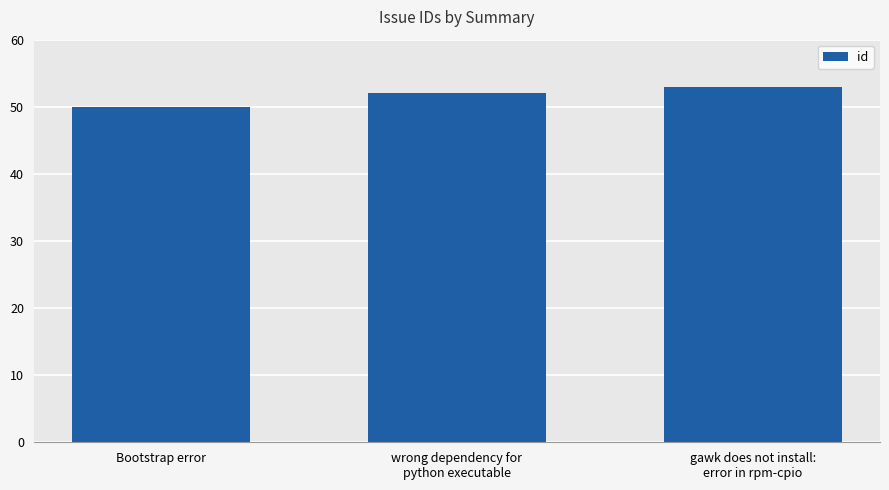

What value does the data have at Bootstrap error?

50